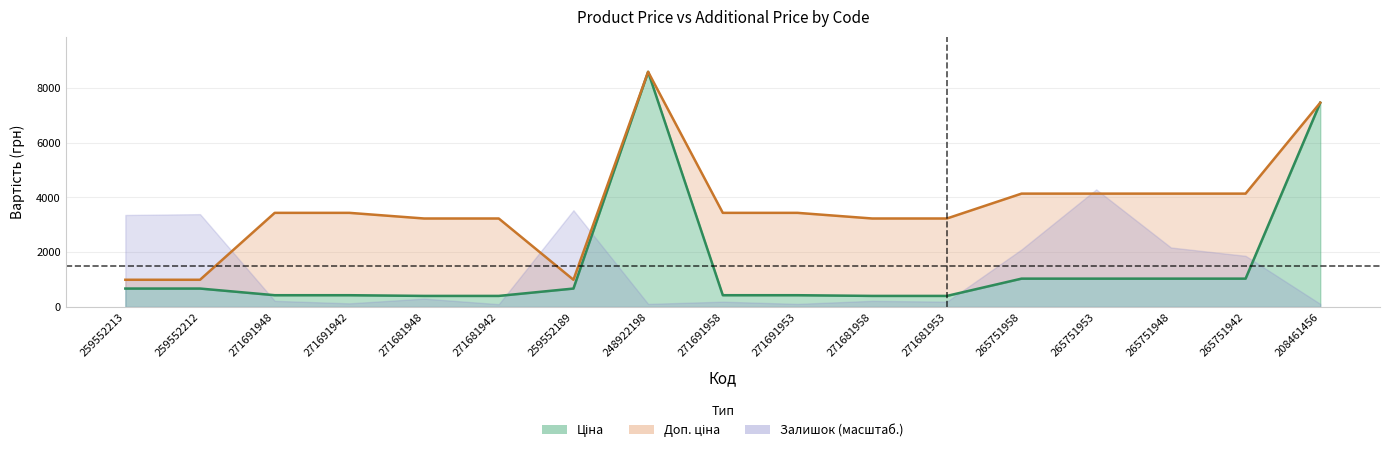

Count the number of categories in the chart.

17